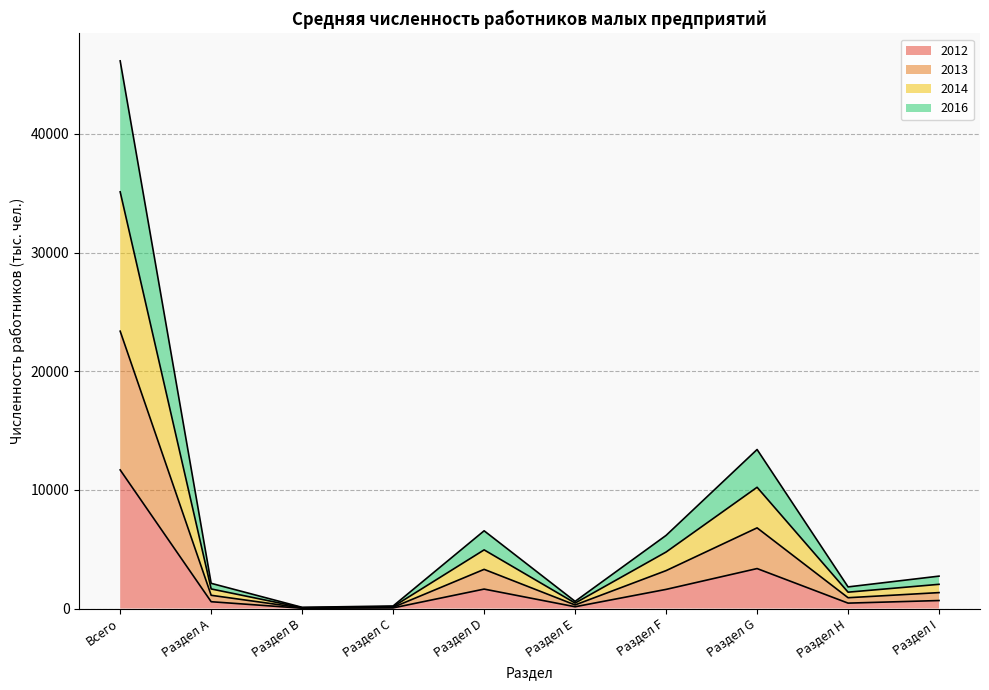

What position from the right is Раздел D?

6